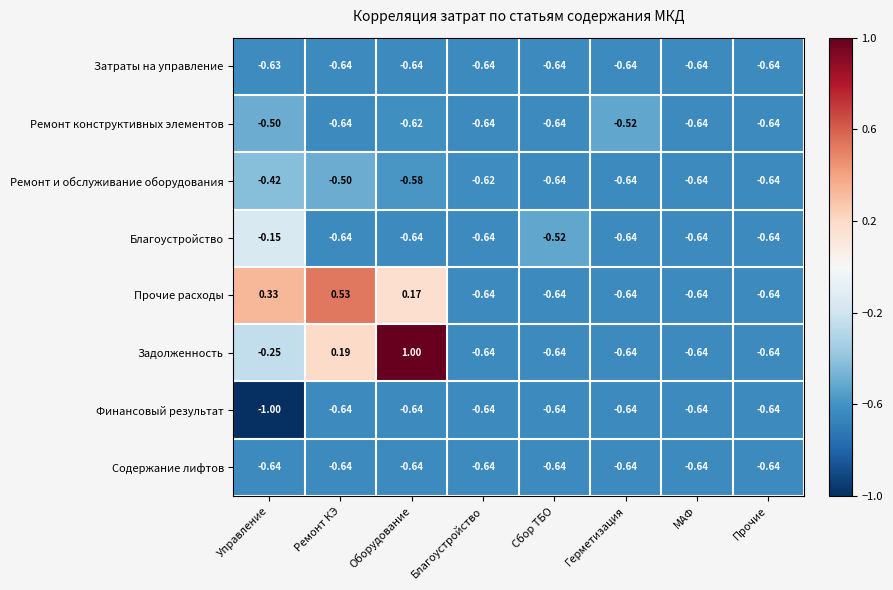

At which category does the chart reach its peak across all series?

Оборудование